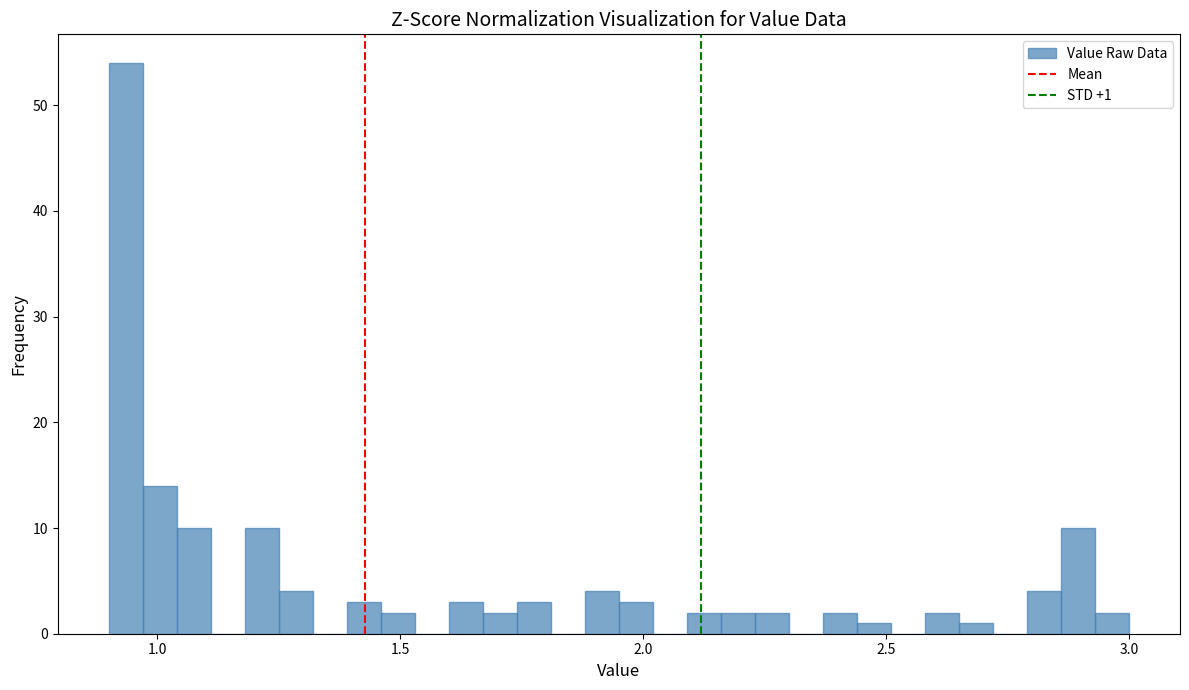

Read against the x-axis, roughly where is the centre of the tallest bar?

0.95